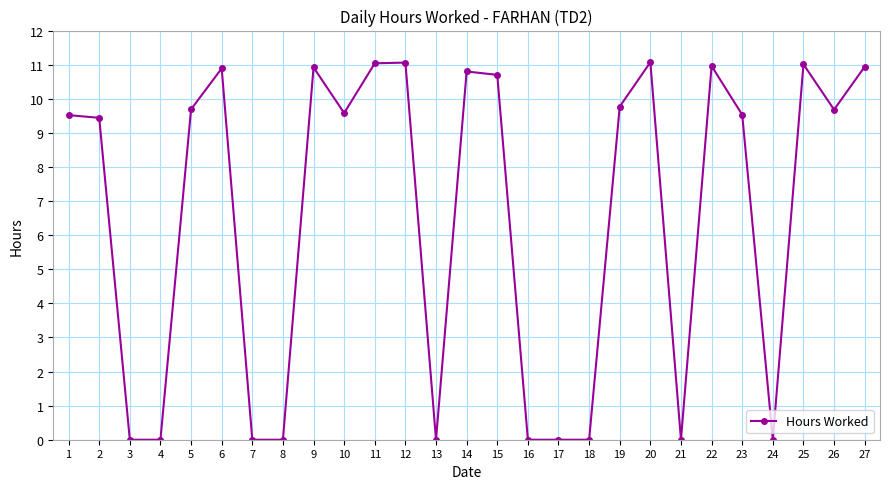

The chart shows a value of 9.5 at 1. True or false?

True